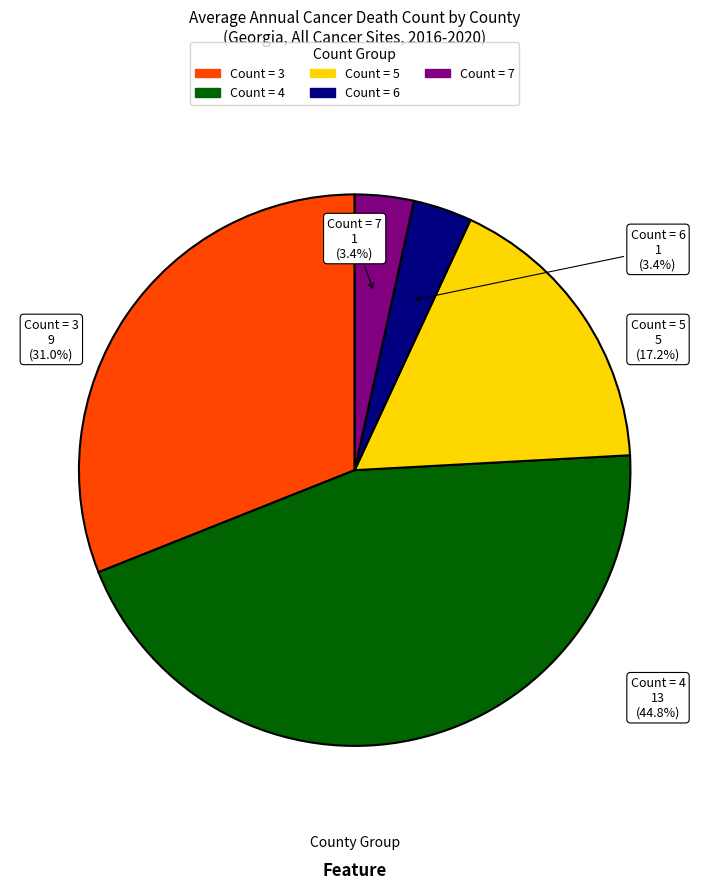

Which has a higher value, Count = 3 or Count = 7?

Count = 3